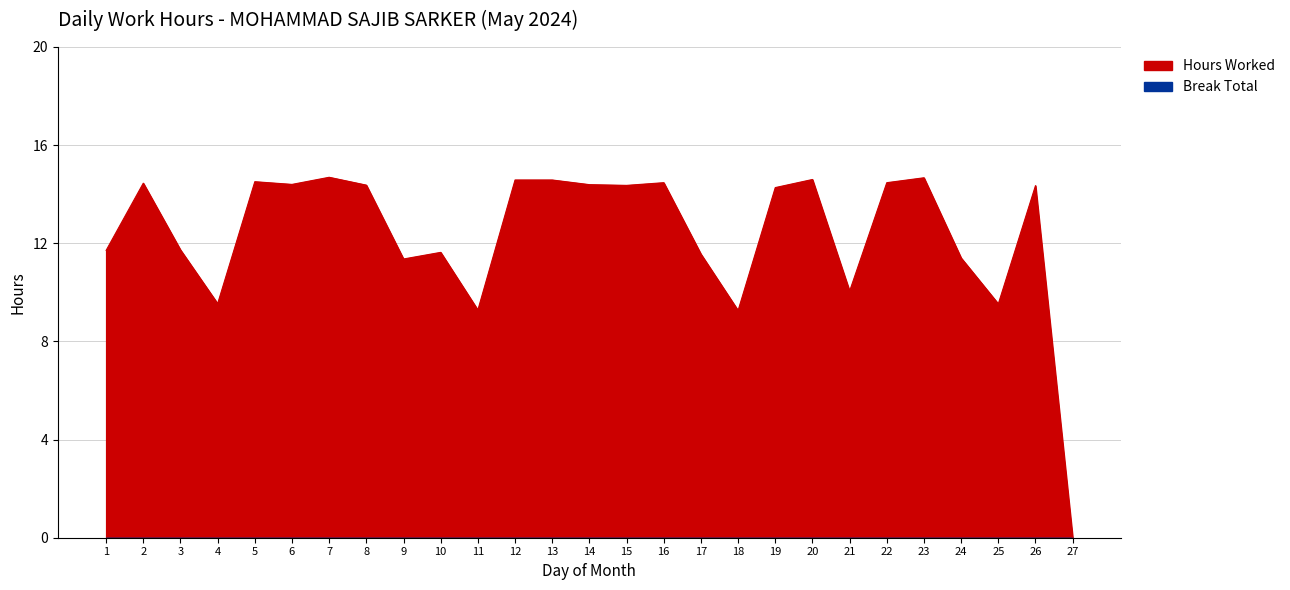

What is the greatest value displayed?

14.7